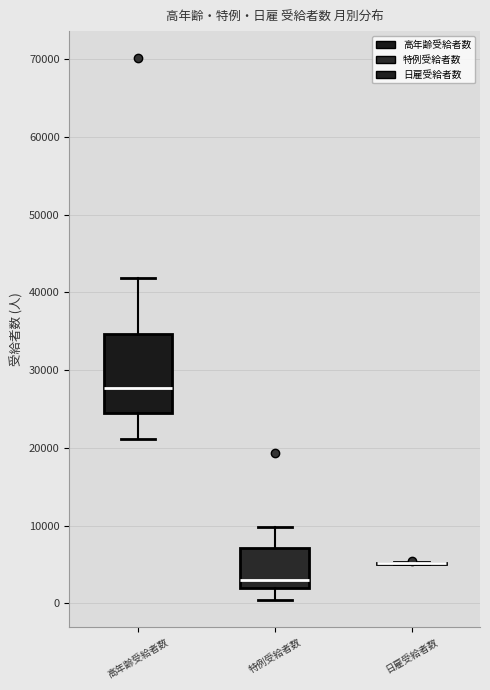

Which box is the tallest, from its lower edge to its upper edge?

高年齢受給者数